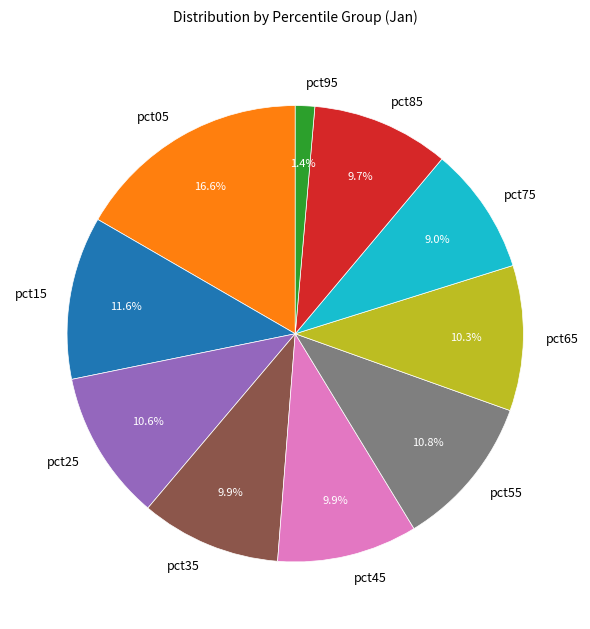

What portion of the pie excludes pct05?

83.4%